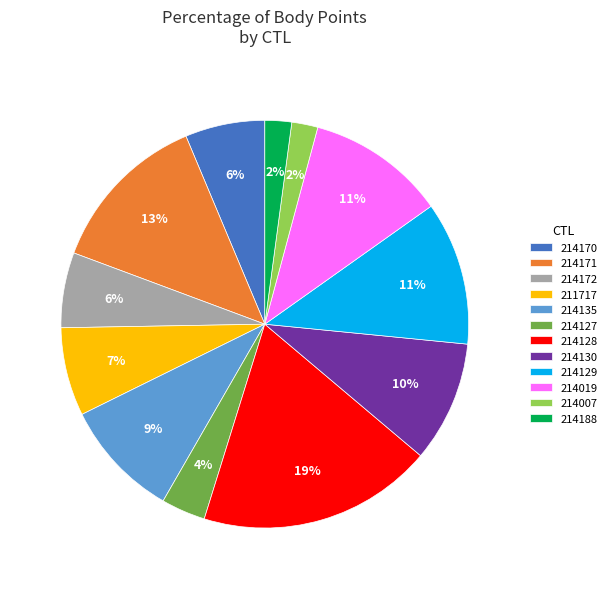

Do 214171 and 214128 together represent more than half of the pie?

No